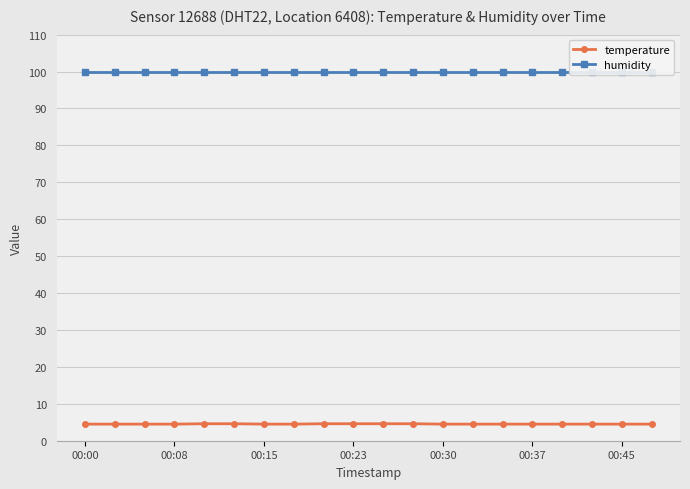

True or false: temperature and humidity intersect in this chart.

False